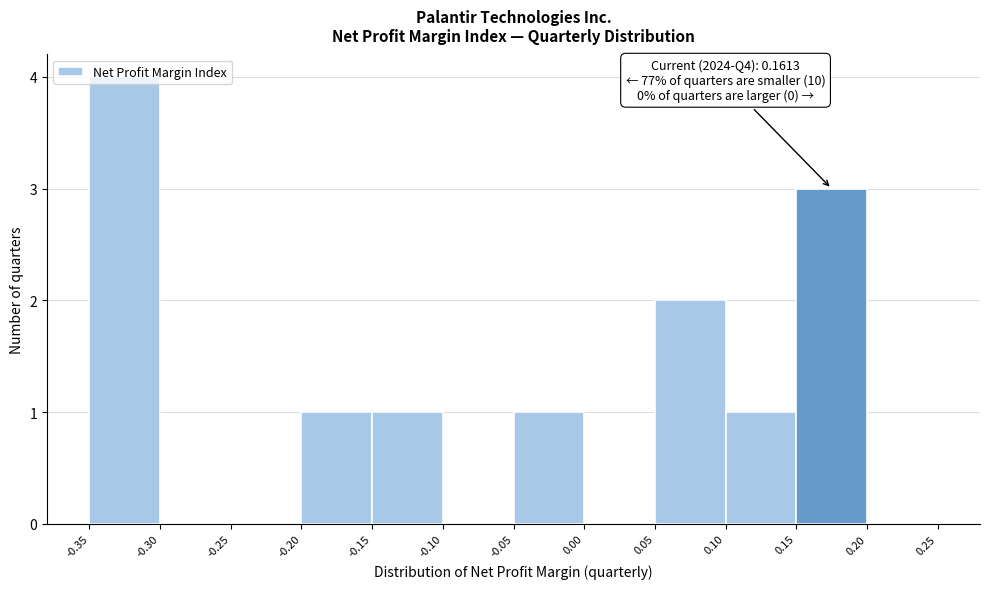

Over which range of the x-axis is the bar tallest?

-0.35 to -0.30